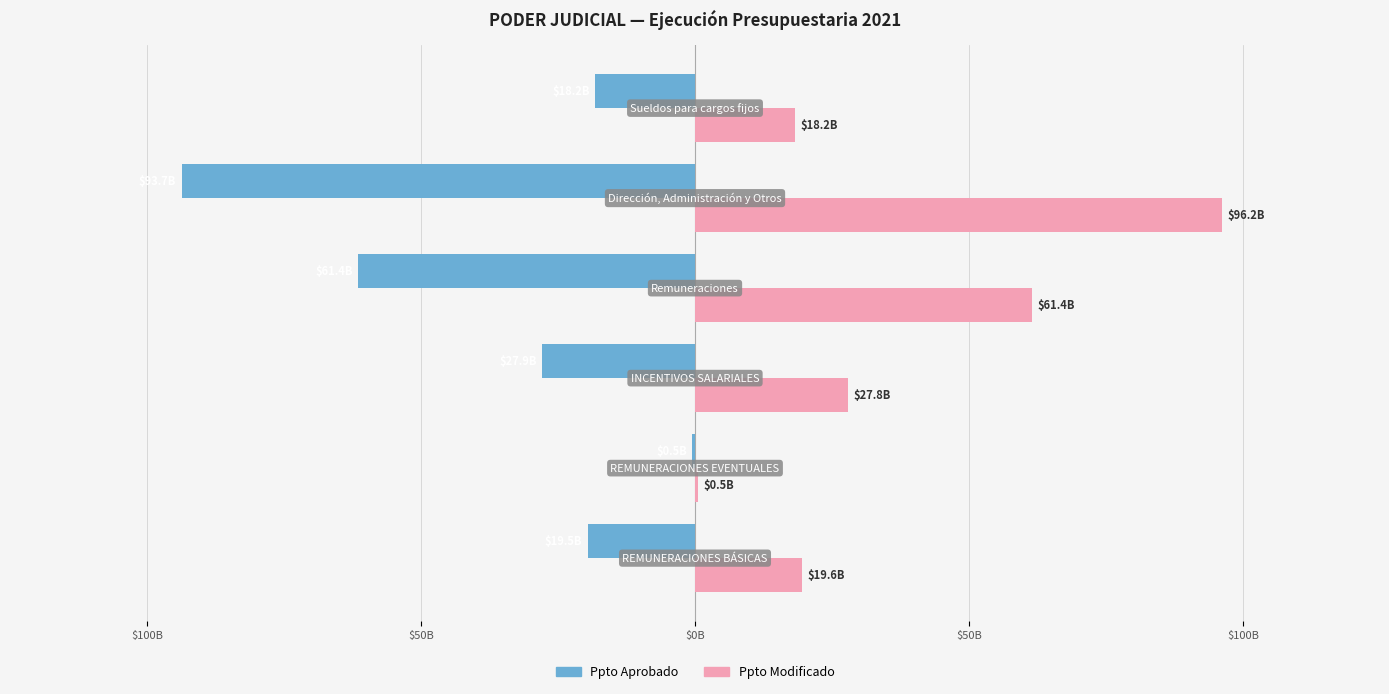

What are all the series names shown in the legend?

Ppto Aprobado, Ppto Modificado